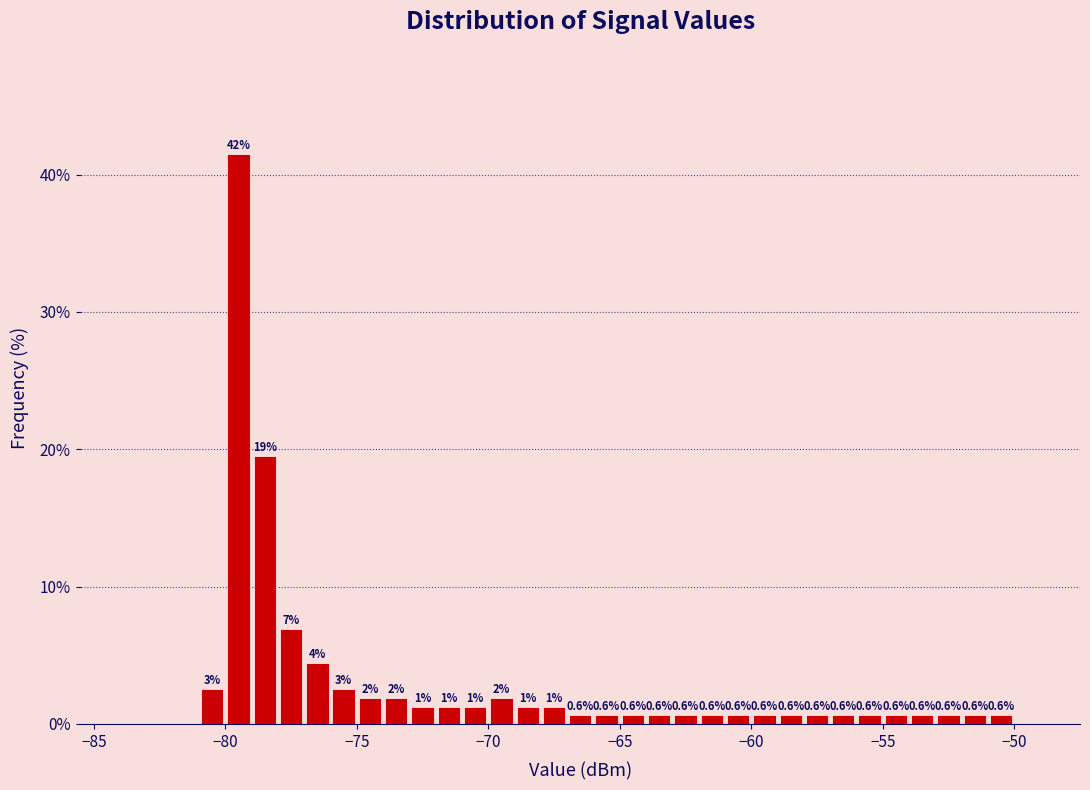

Read against the x-axis, roughly where is the centre of the tallest bar?

-79.5